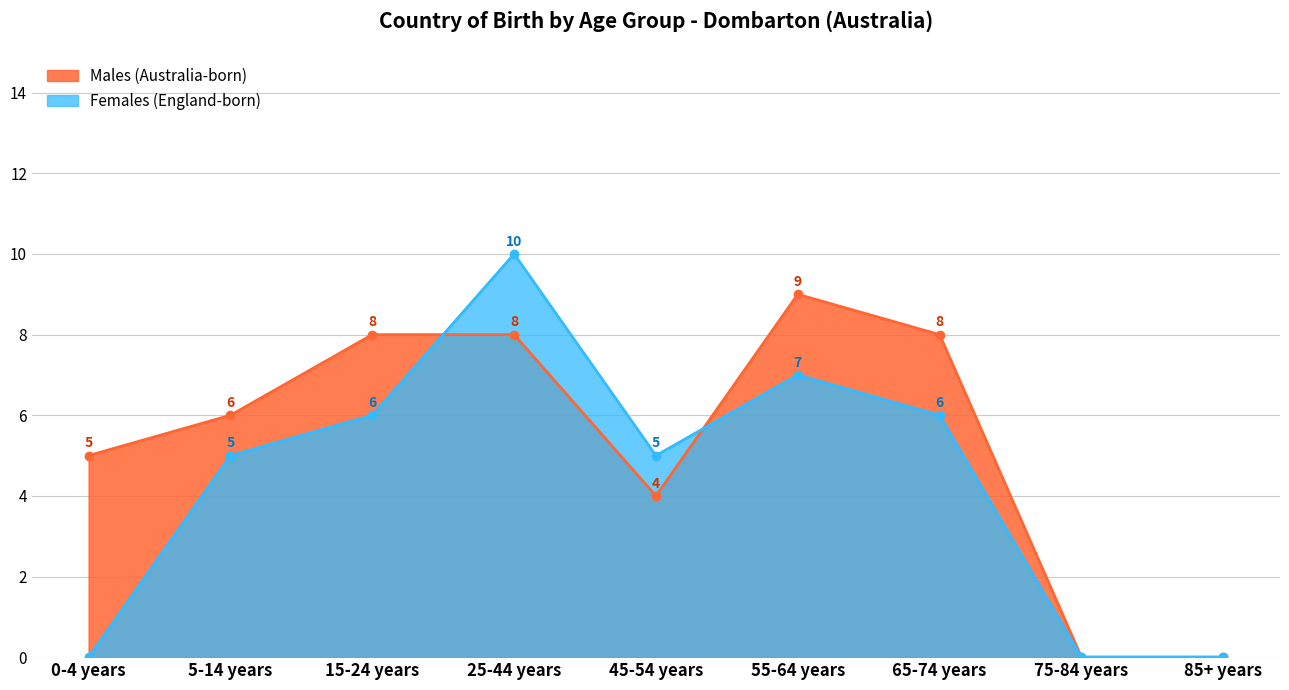

How many Females values are between 0 and 6?

7